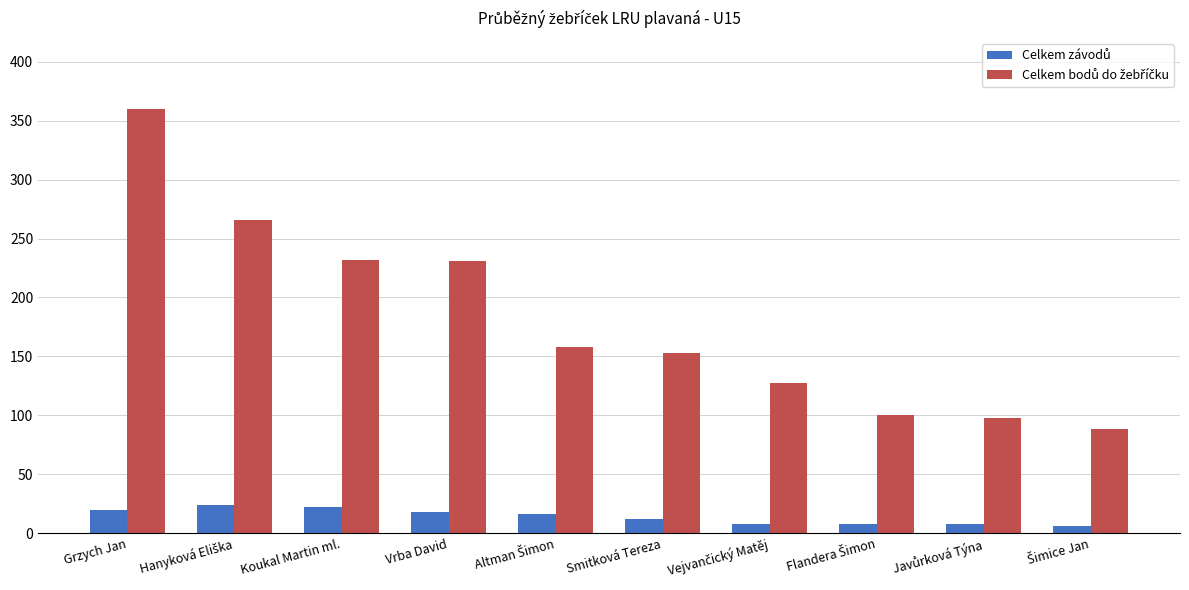

How many bars are there in each group?

2